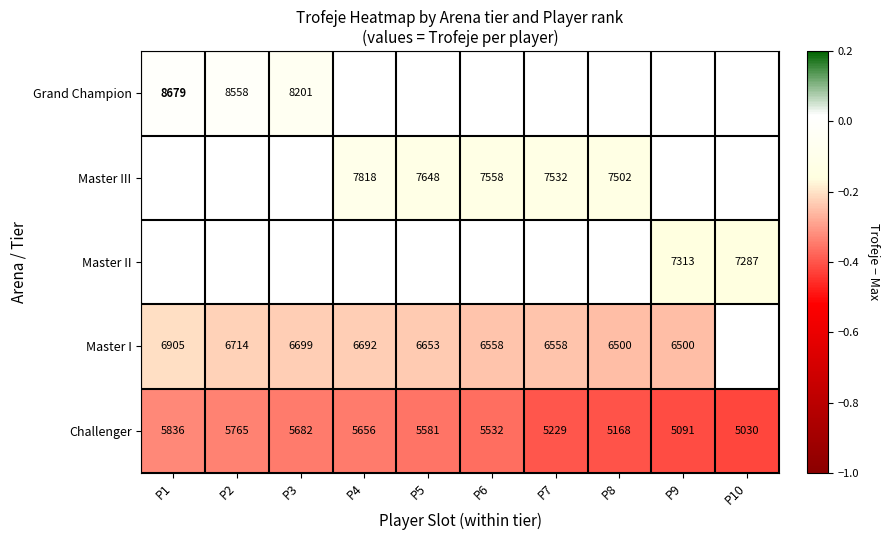

What is the difference between the Master I values at P7 and P9?

58